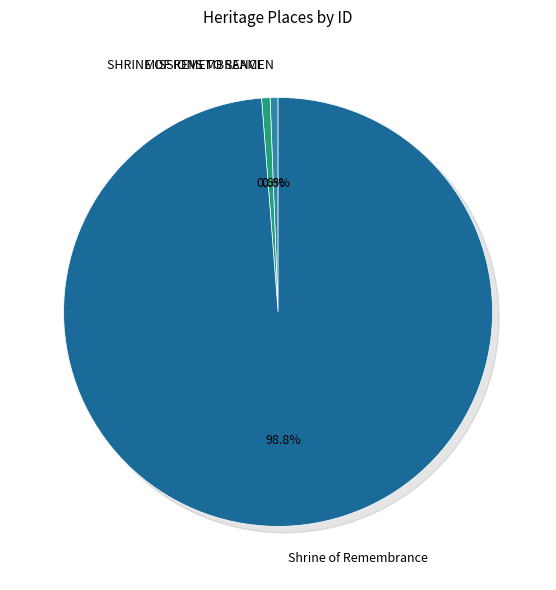

To the nearest percent, what is the difference between the Shrine of Remembrance and SHRINE OF REMEMBRANCE slice percentages?

98%